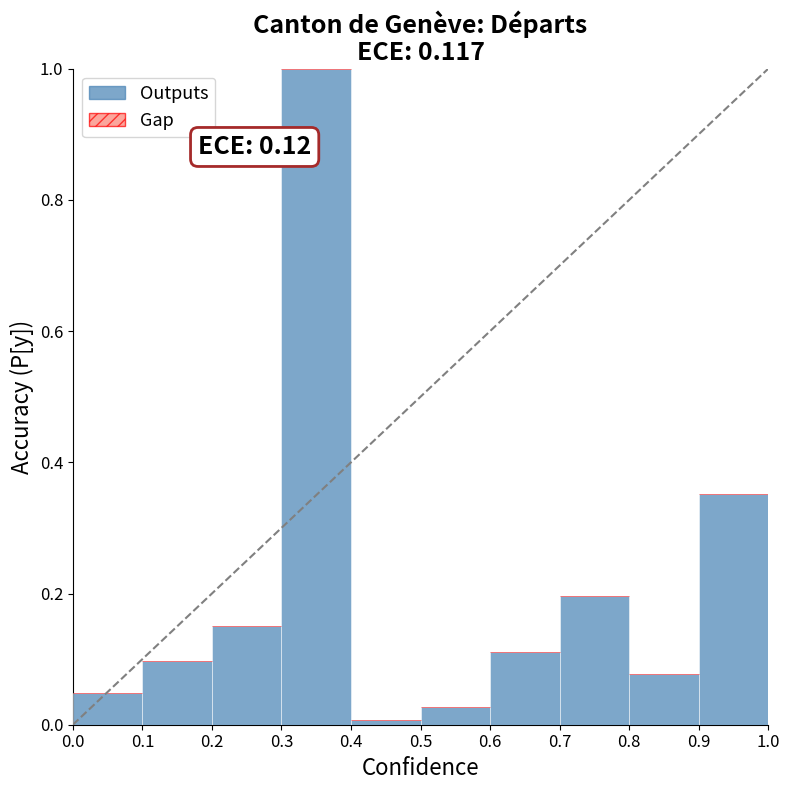

How many categories are shown in the chart?

10